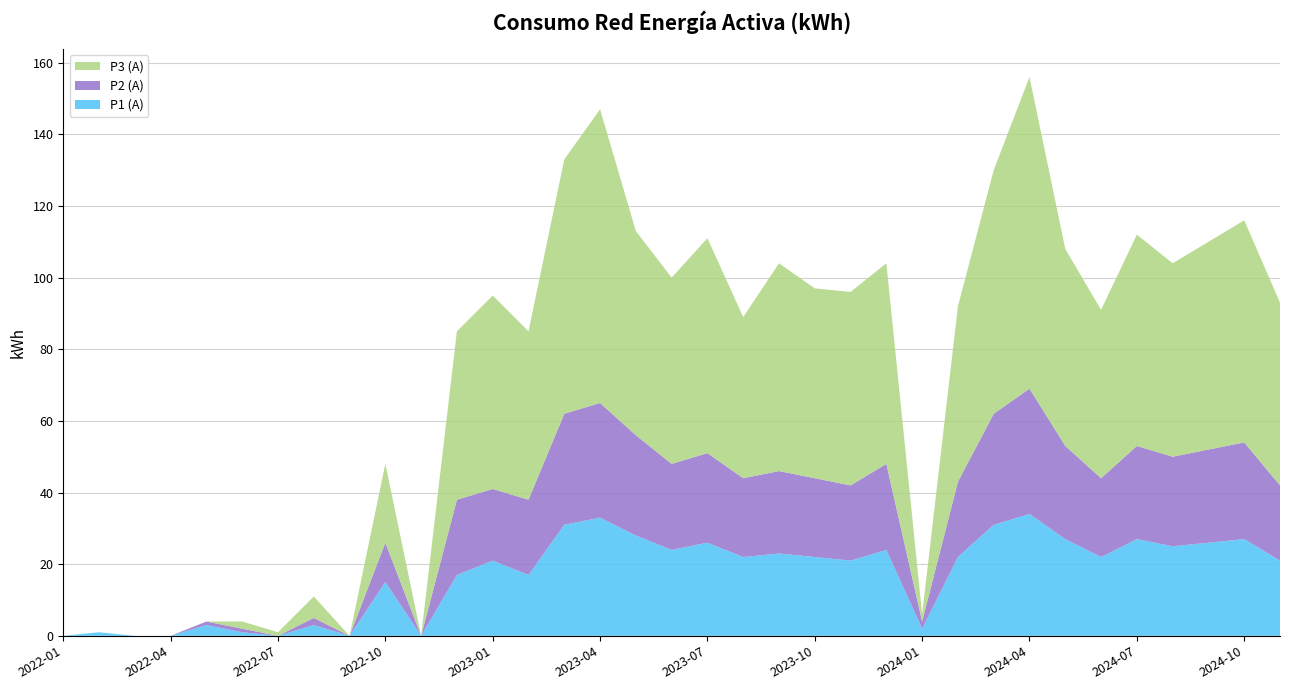

Reading right to left, list all the values displayed in this chart.

P1 (A): 21	27	26	25	27	22	27	34	31	22	2	24	21	22	23	22	26	24	28	33	31	17	21	17	0	15	0	3	0	1	3	0	0	1	0
P2 (A): 21	27	26	25	26	22	26	35	31	21	2	24	21	22	23	22	25	24	28	32	31	21	20	21	0	11	0	2	0	1	1	0	0	0	0
P3 (A): 51	62	58	54	59	47	55	87	68	49	2	56	54	53	58	45	60	52	57	82	71	47	54	47	0	22	0	6	1	2	0	0	0	0	0